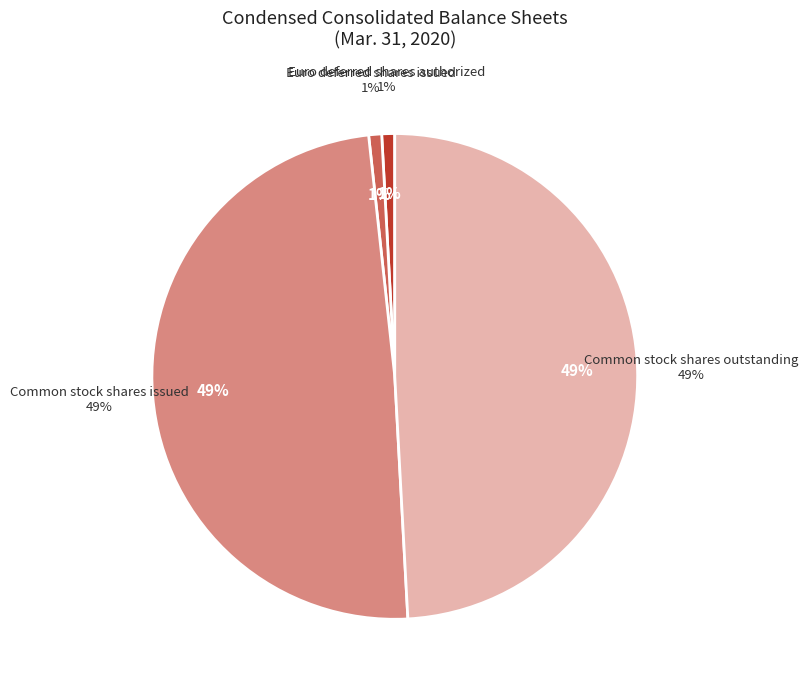

Which category has the smallest portion of the pie?

Euro deferred shares authorized